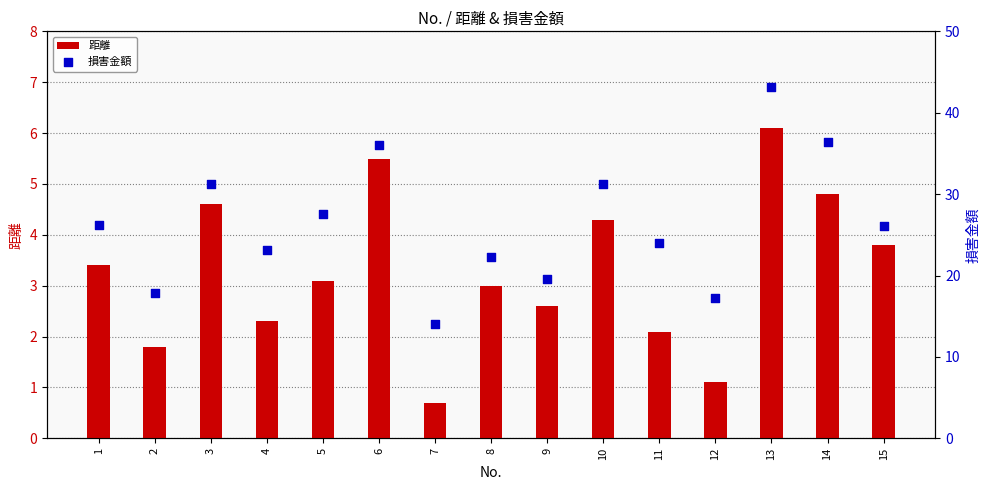

Is the value of 損害金額 at 11 greater than the value of 距離 at 1?

Yes